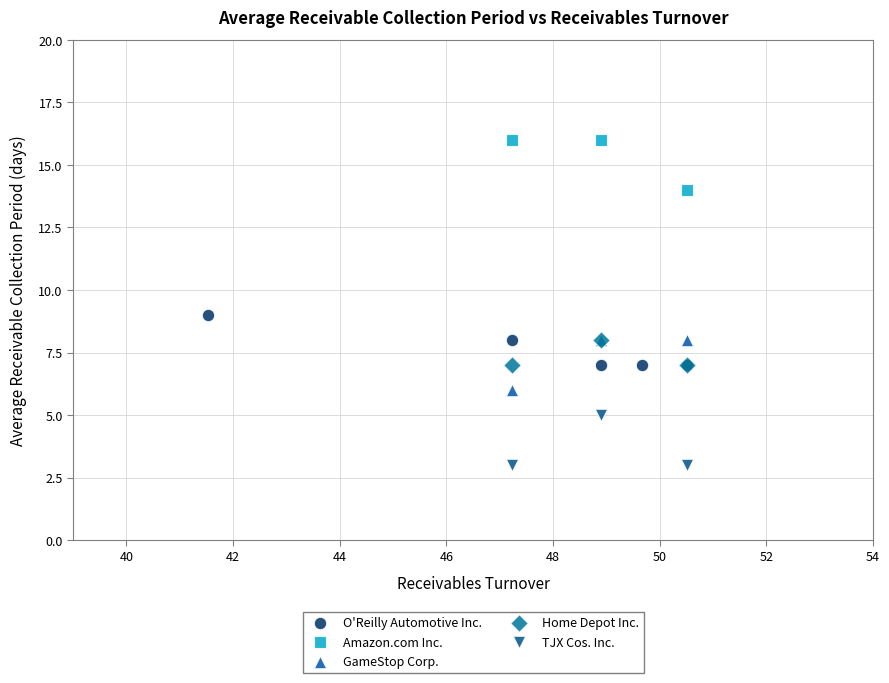

Which series contains the lowest Y value?

TJX Cos. Inc.